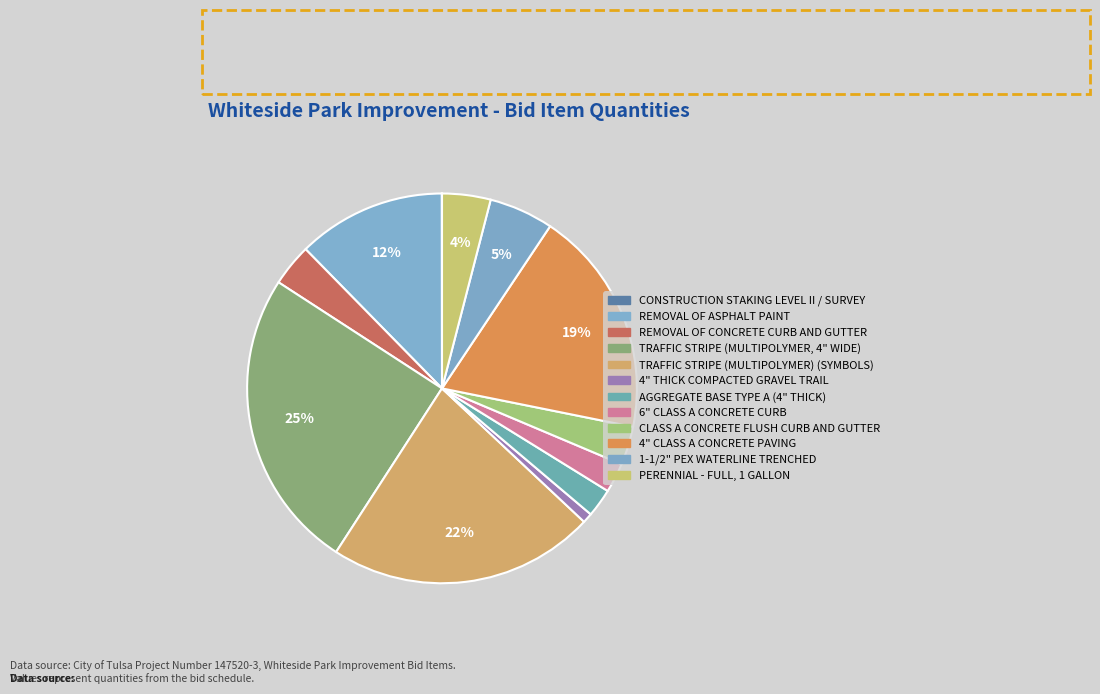

To the nearest percent, what is the average slice percentage?

8%